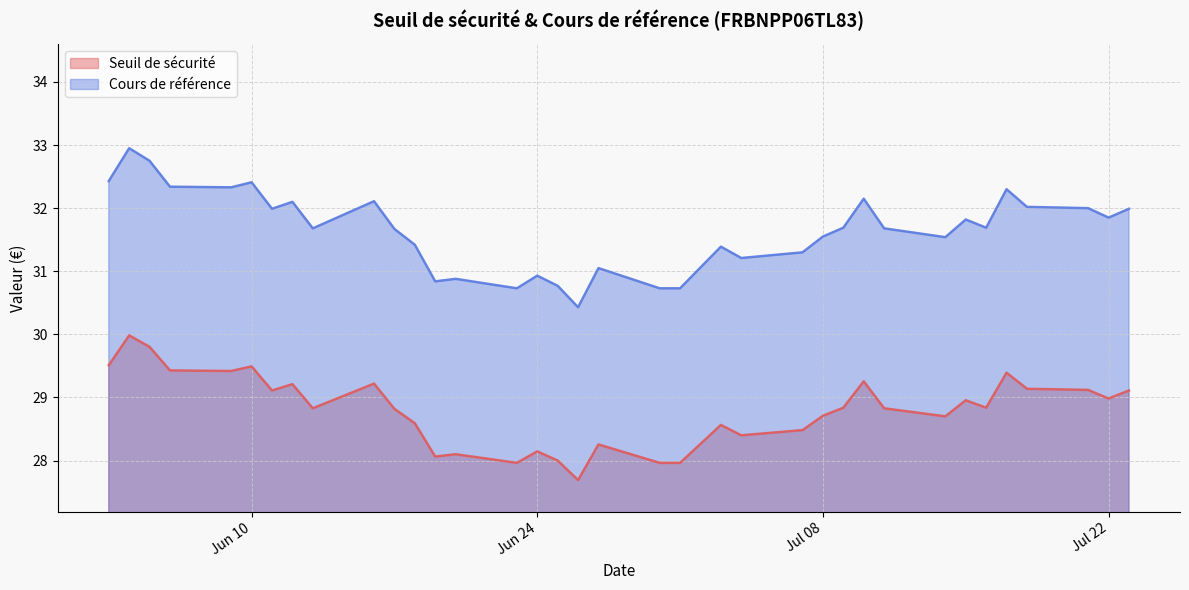

What is the average value of the Seuil de sécurité series?

28.8